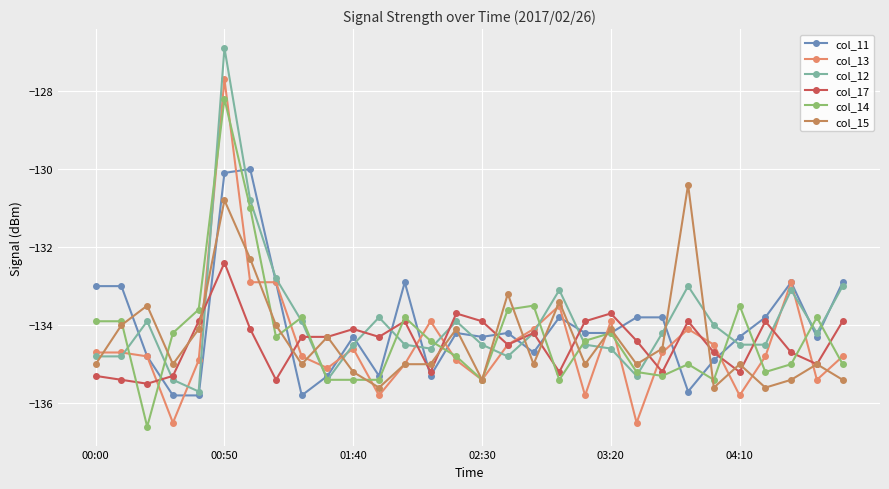

How many lines are shown in the chart?

6